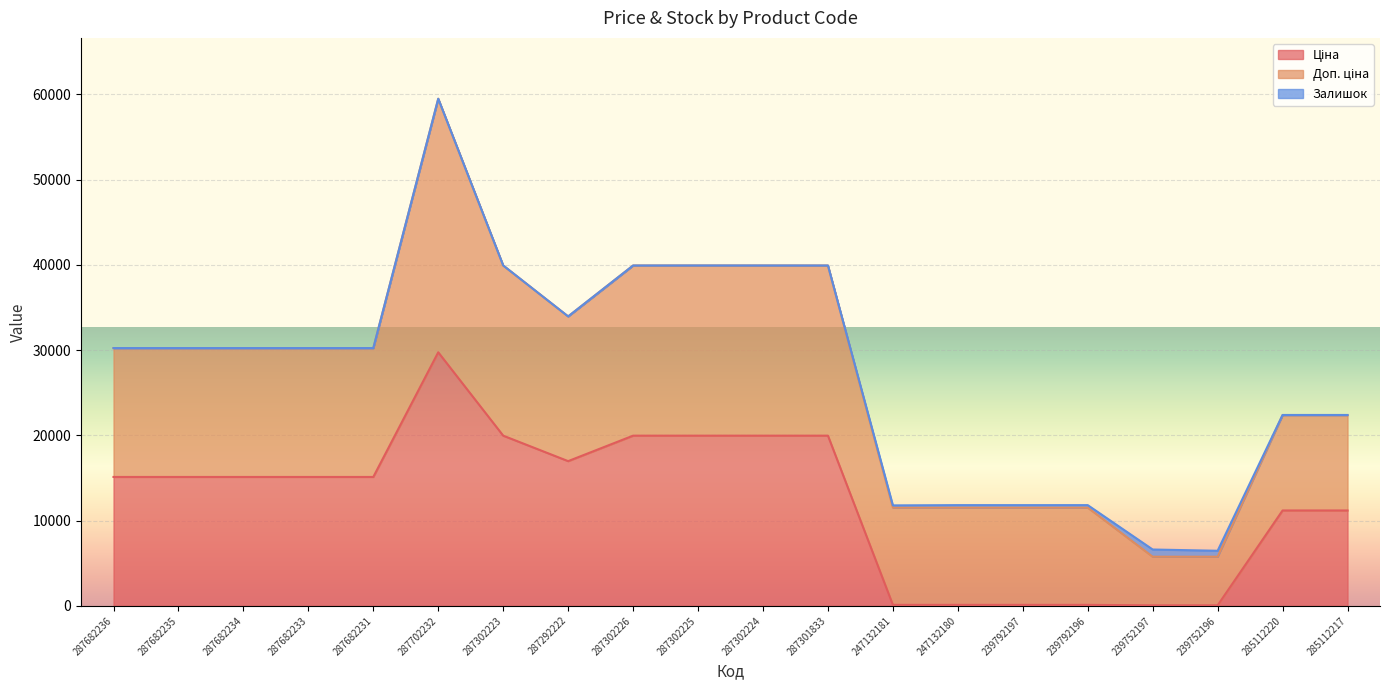

What is the sum of all Ціна values?

245091.2